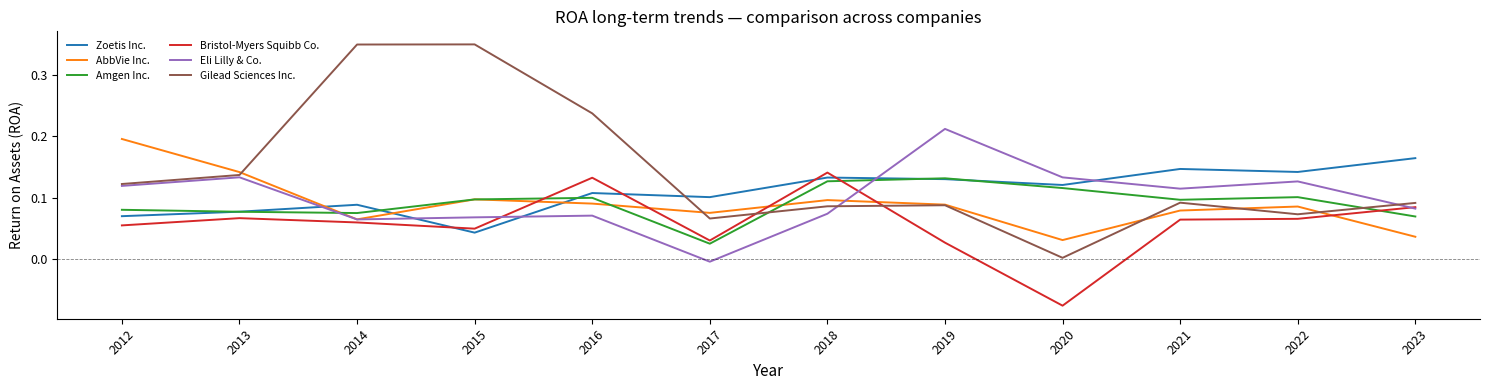

True or false: Gilead Sciences Inc. and Bristol-Myers Squibb Co. intersect in this chart.

True